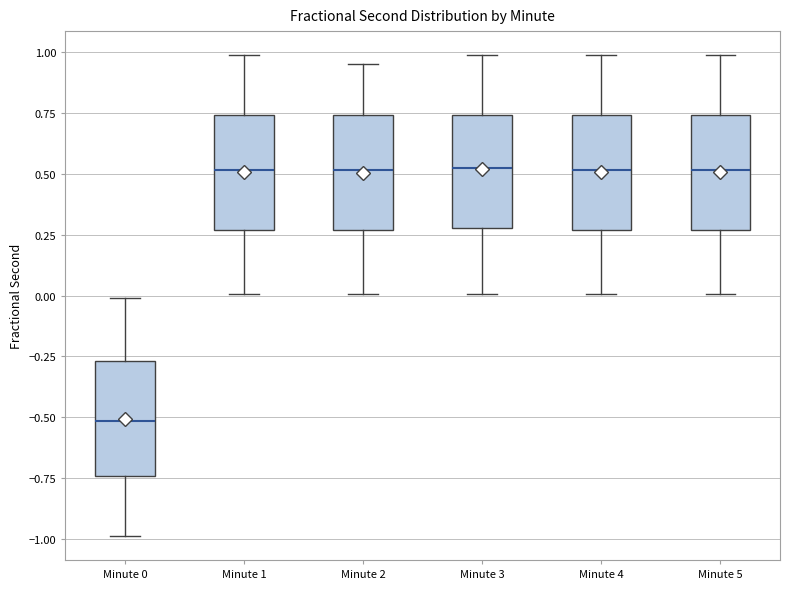

Where does the lower whisker of the box for Minute 3 end on the y-axis? The values are not printed on the chart, so give them approximately, as read against the axis.

0.00